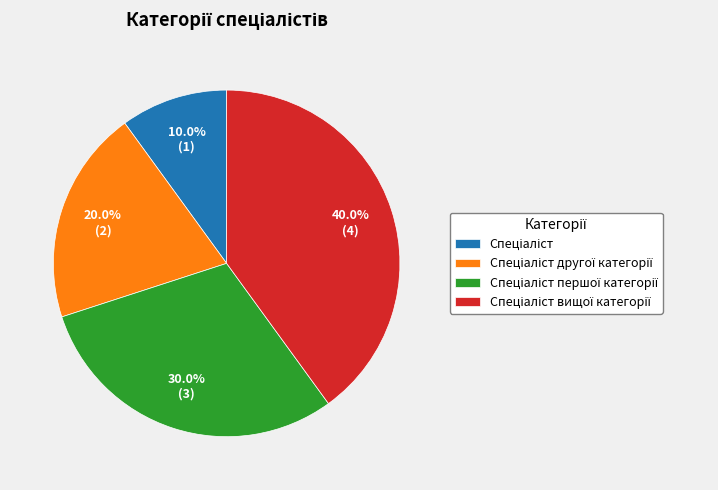

Does any single category account for the majority?

No